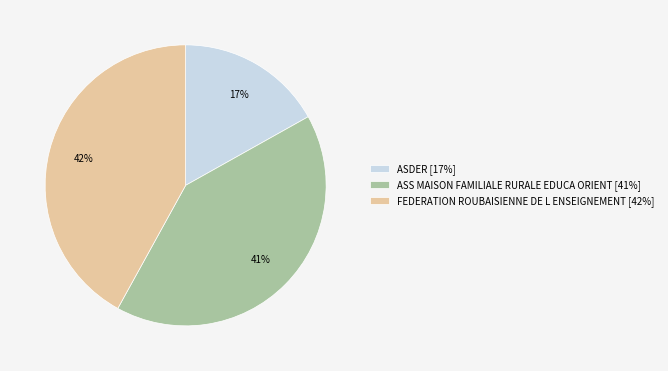

Which slice is the smallest?

ASDER